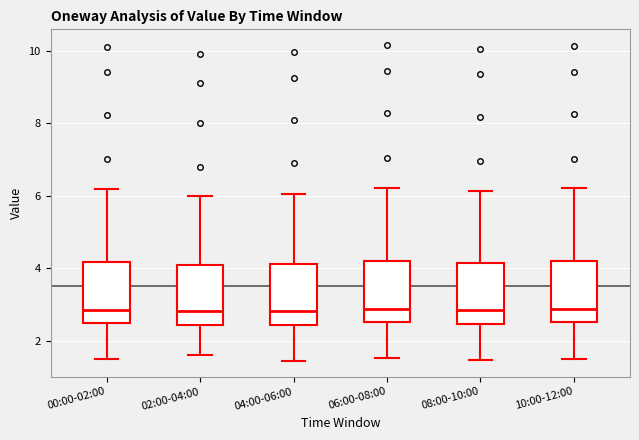

Reading left to right, transcribe this box plot: for each box, give where its median line is, the range the box spans, and where its two whiskers end, as read against the y-axis. The values are not printed on the chart, so give them approximately, as read against the axis.

00:00-02:00: median 2.8, box 2.6 to 4.2, whiskers 1.6 to 6.2
02:00-04:00: median 2.8, box 2.4 to 4.2, whiskers 1.6 to 6.0
04:00-06:00: median 2.8, box 2.4 to 4.2, whiskers 1.4 to 6.0
06:00-08:00: median 2.8, box 2.6 to 4.2, whiskers 1.6 to 6.2
08:00-10:00: median 2.8, box 2.4 to 4.2, whiskers 1.4 to 6.2
10:00-12:00: median 2.8, box 2.6 to 4.2, whiskers 1.6 to 6.2